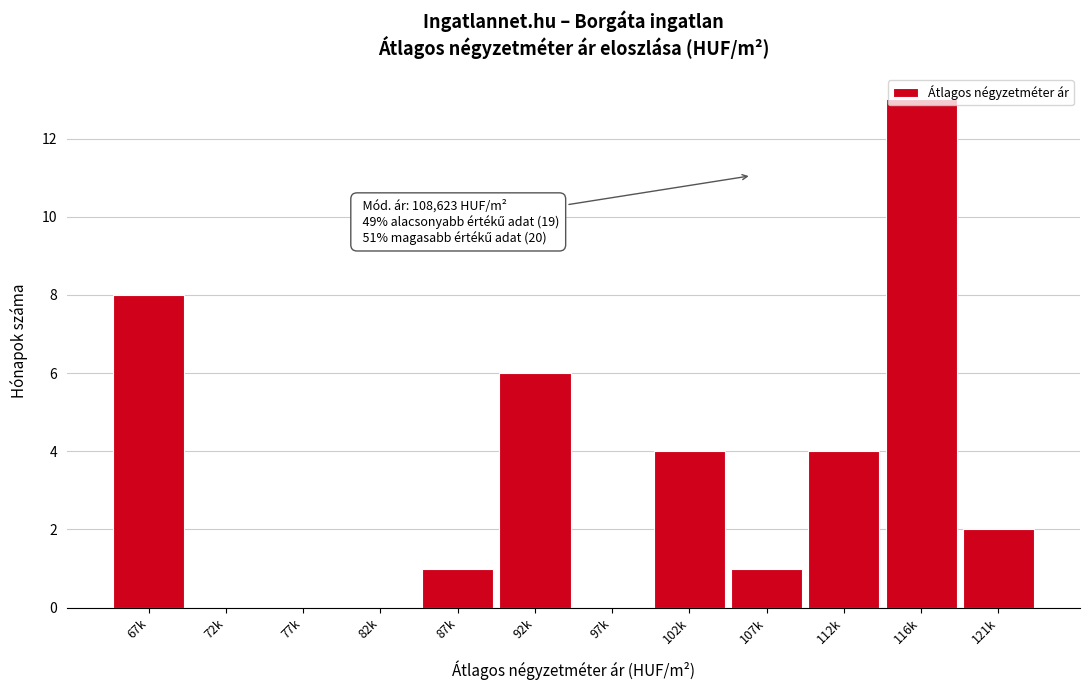

The chart shows a value of 7 at 97k. True or false?

False